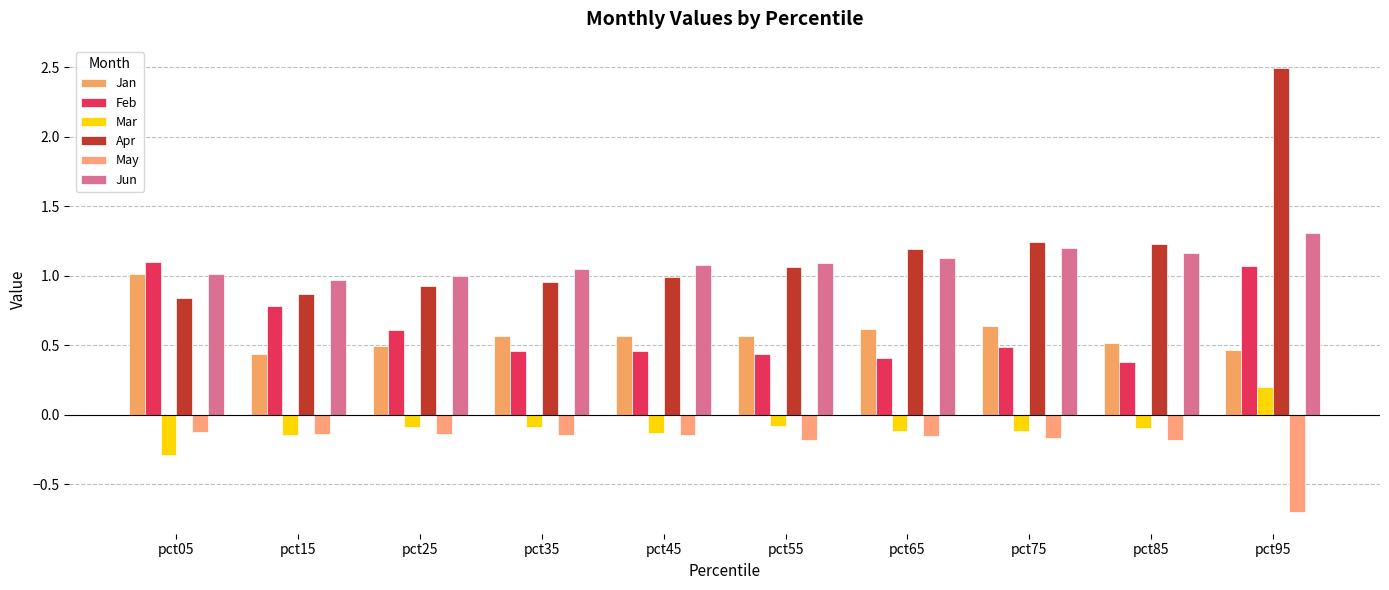

Which series has the largest range (max minus min)?

Apr